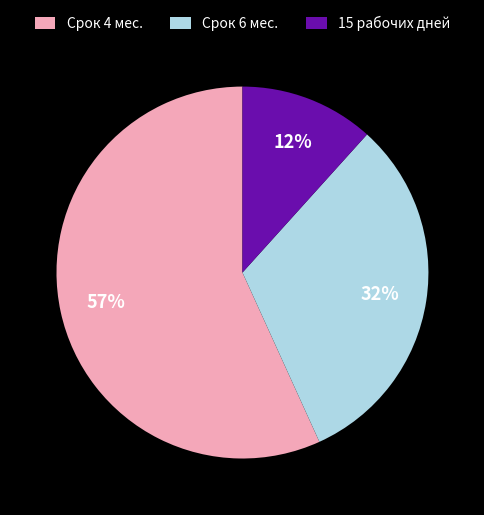

To the nearest percent, what is the difference between the largest and smallest slice percentages?

45%